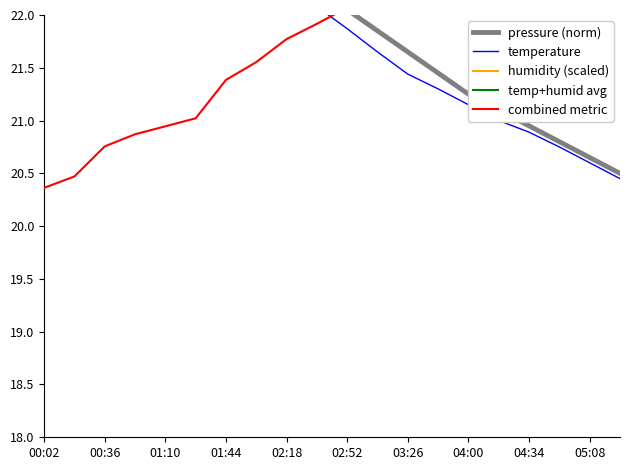

What are all the series names shown in the legend?

pressure (norm), temperature, humidity (scaled), temp+humid avg, combined metric